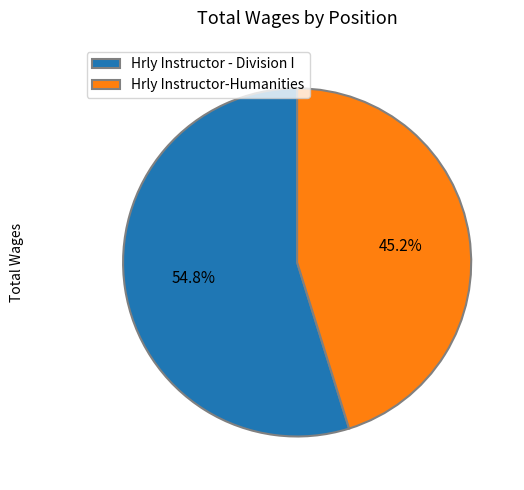

The Hrly Instructor - Division I slice represents 67% of the pie. True or false?

False